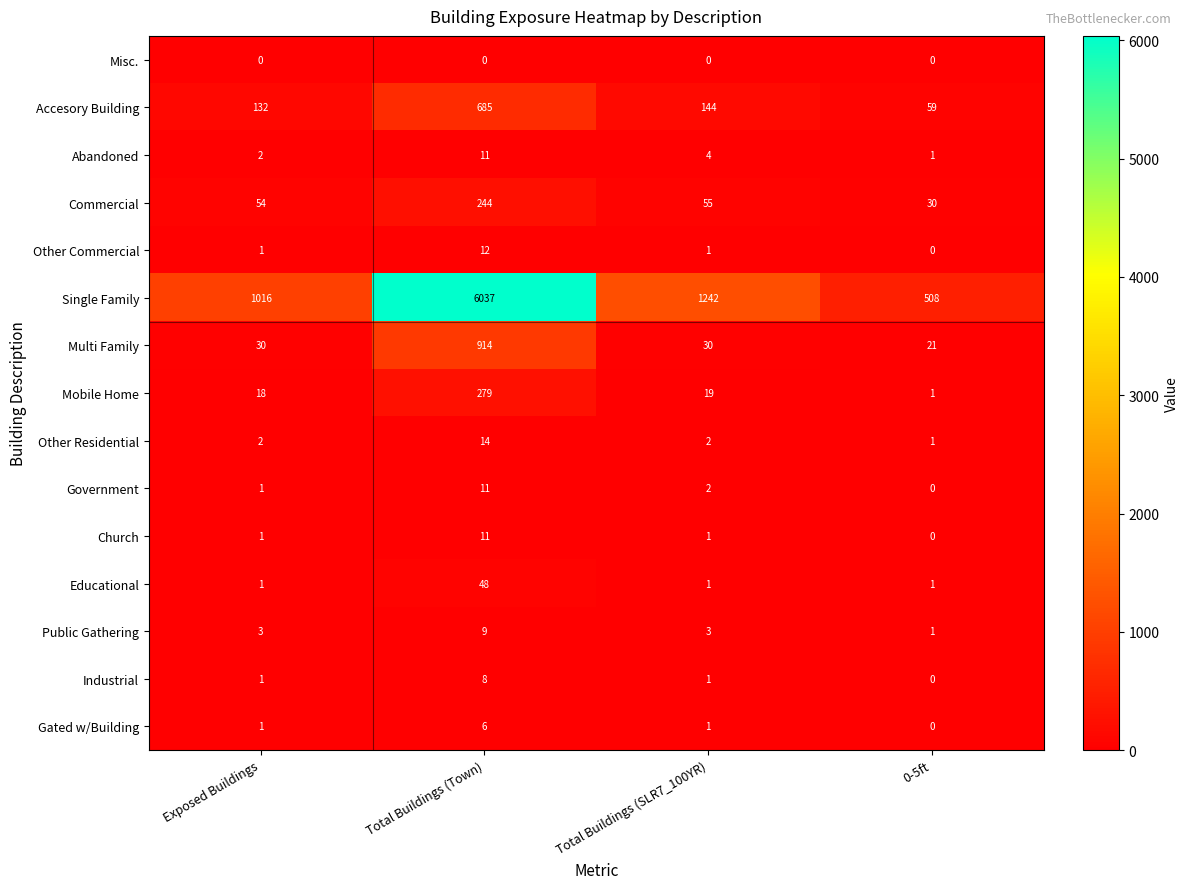

What is the difference between the highest and lowest values at Total Buildings (SLR7_100YR)?

1242